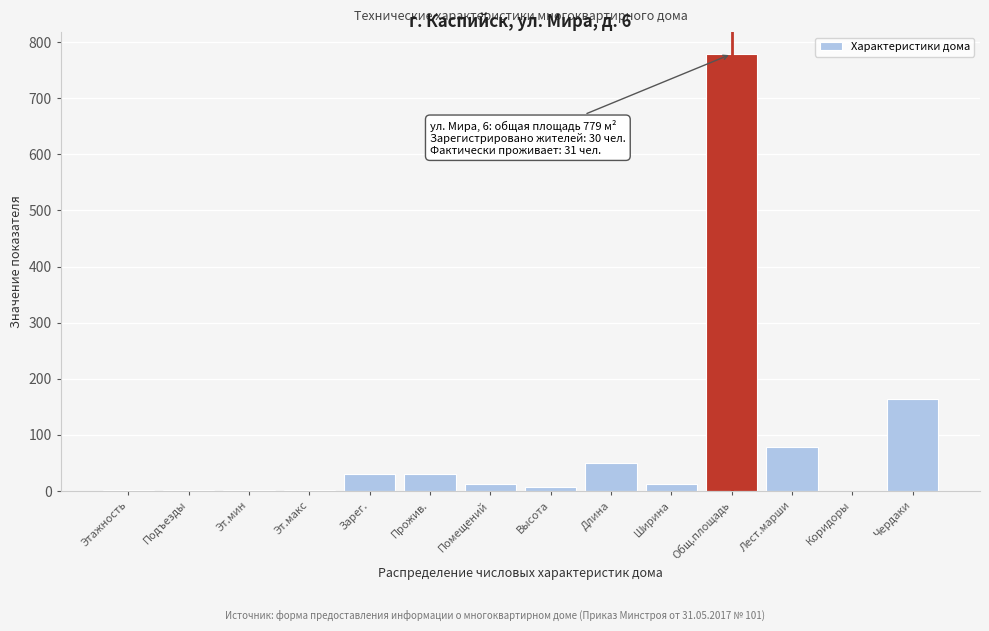

What is the greatest value displayed?

779.0